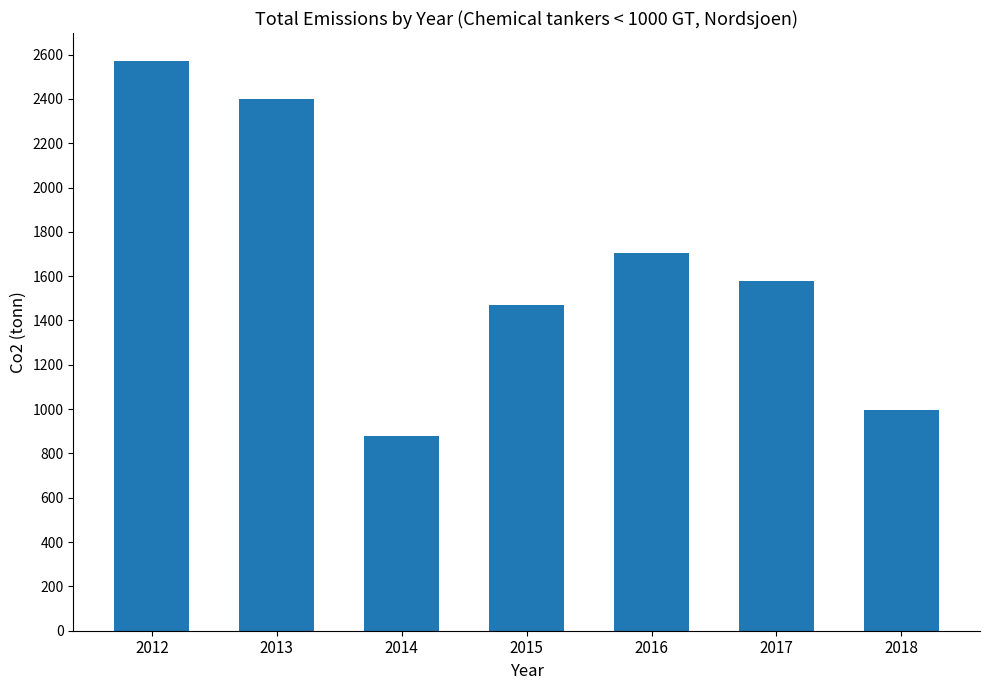

What is the sum of all values?

11592.1